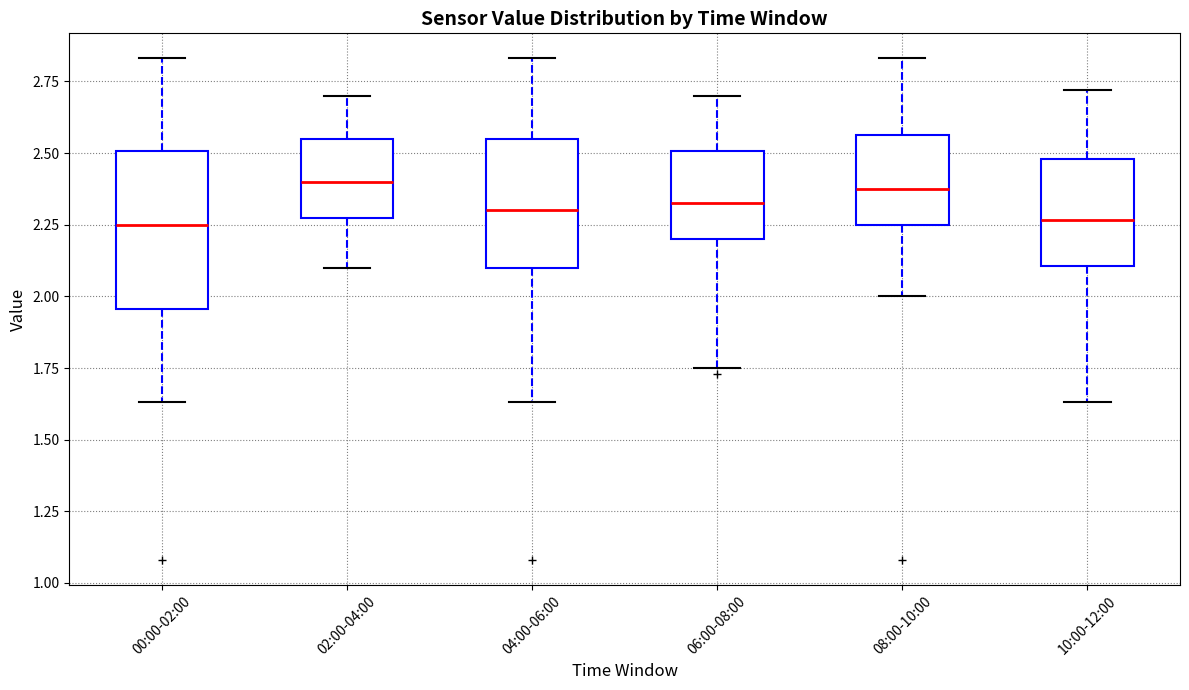

Reading left to right, read every box against the y-axis: the position of its median line, the range the box covers, and the ends of its whiskers. The values are not printed on the chart, so give them approximately, as read against the axis.

00:00-02:00: median 2.25, box 1.95 to 2.50, whiskers 1.65 to 2.85
02:00-04:00: median 2.40, box 2.25 to 2.55, whiskers 2.10 to 2.70
04:00-06:00: median 2.30, box 2.10 to 2.55, whiskers 1.65 to 2.85
06:00-08:00: median 2.35, box 2.20 to 2.50, whiskers 1.75 to 2.70
08:00-10:00: median 2.40, box 2.25 to 2.55, whiskers 2.00 to 2.85
10:00-12:00: median 2.25, box 2.10 to 2.50, whiskers 1.65 to 2.70